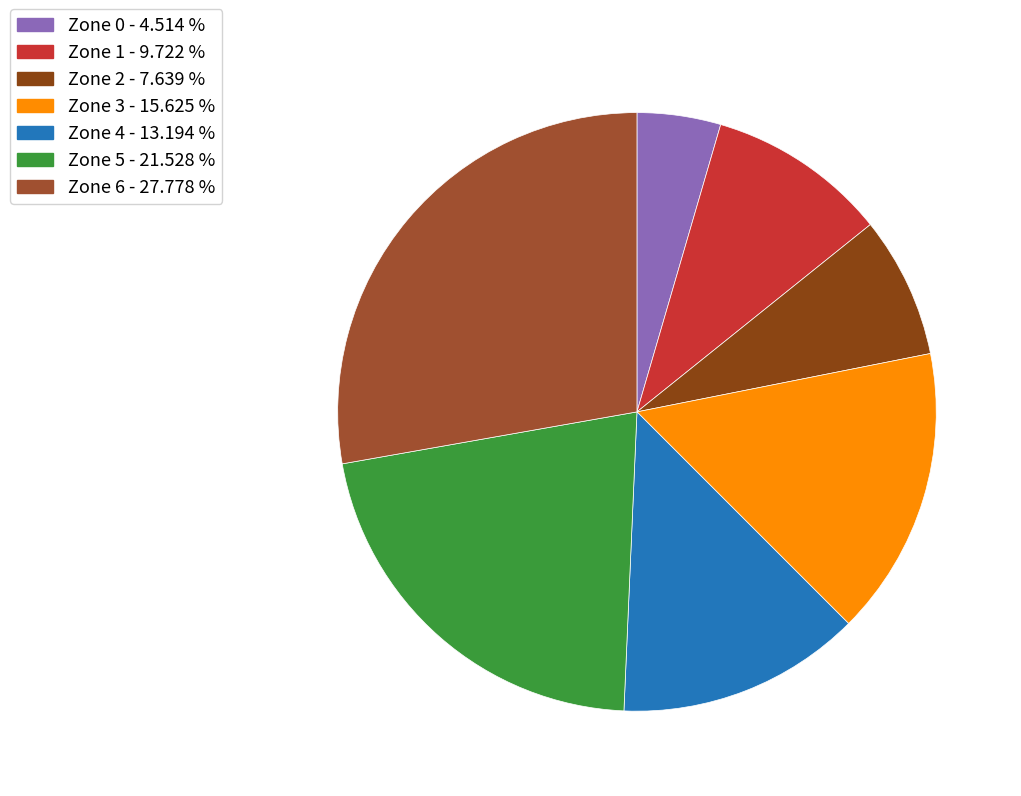

Count the number of slices in the pie.

7